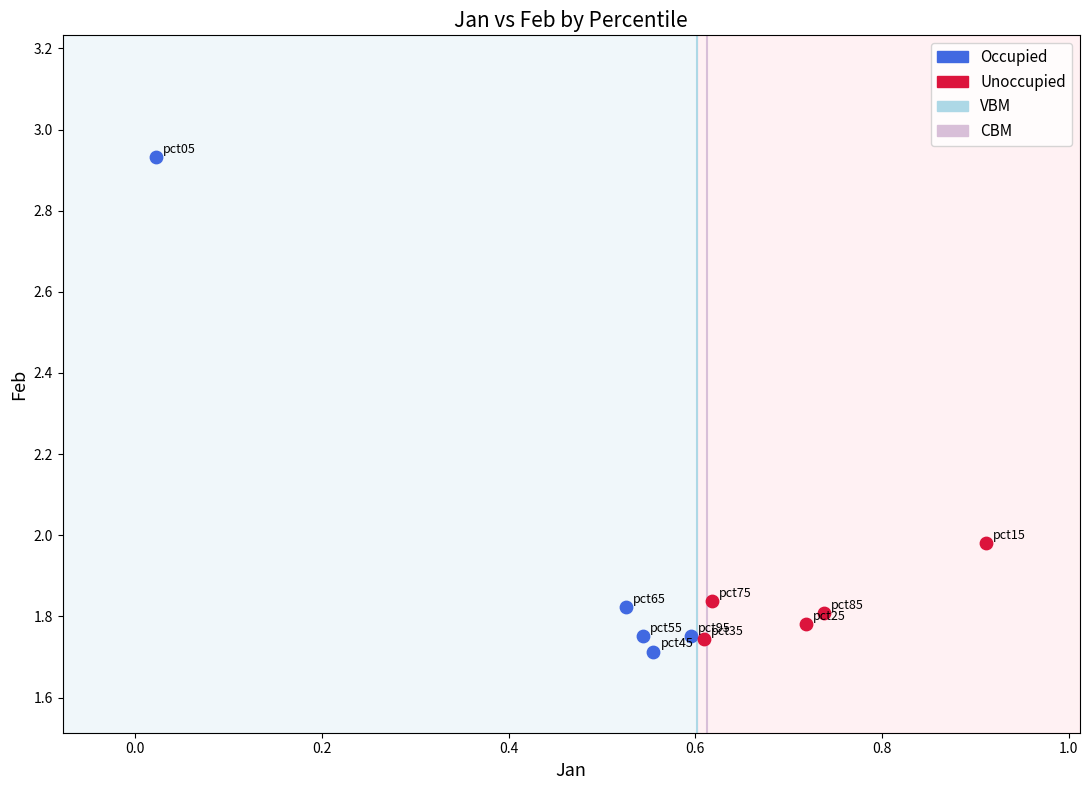

Which series has the widest spread of Y values?

Occupied